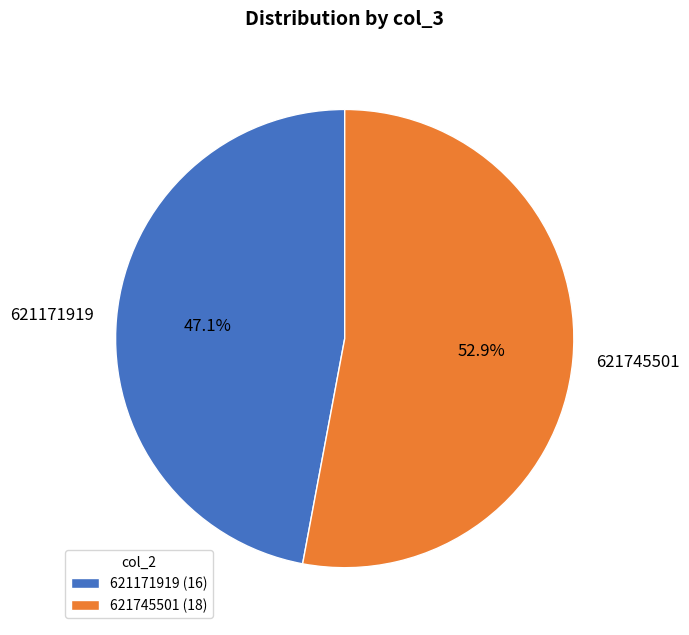

How many slices are in this pie chart?

2